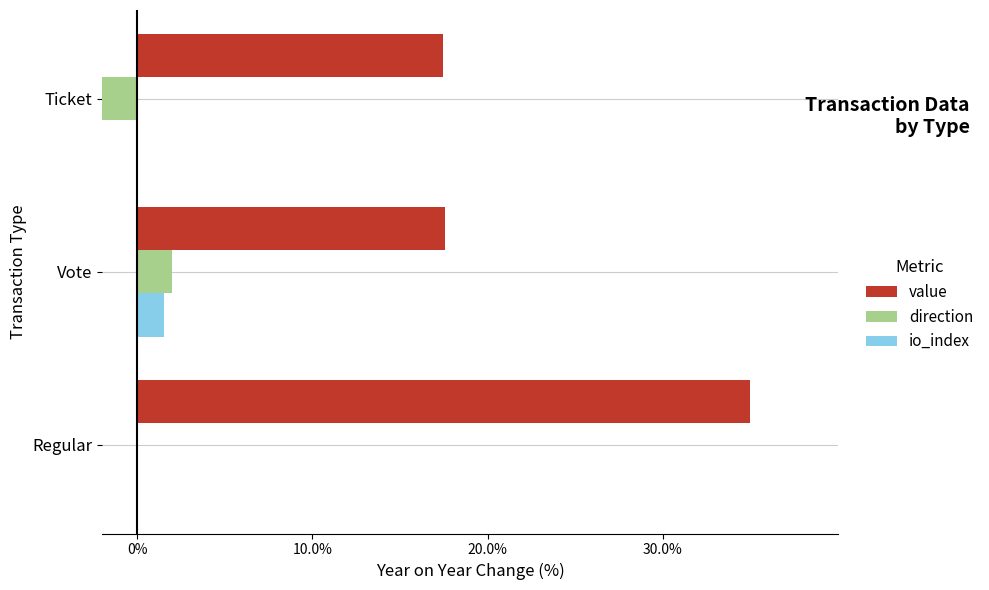

Which series changed the most between Regular and Ticket?

value